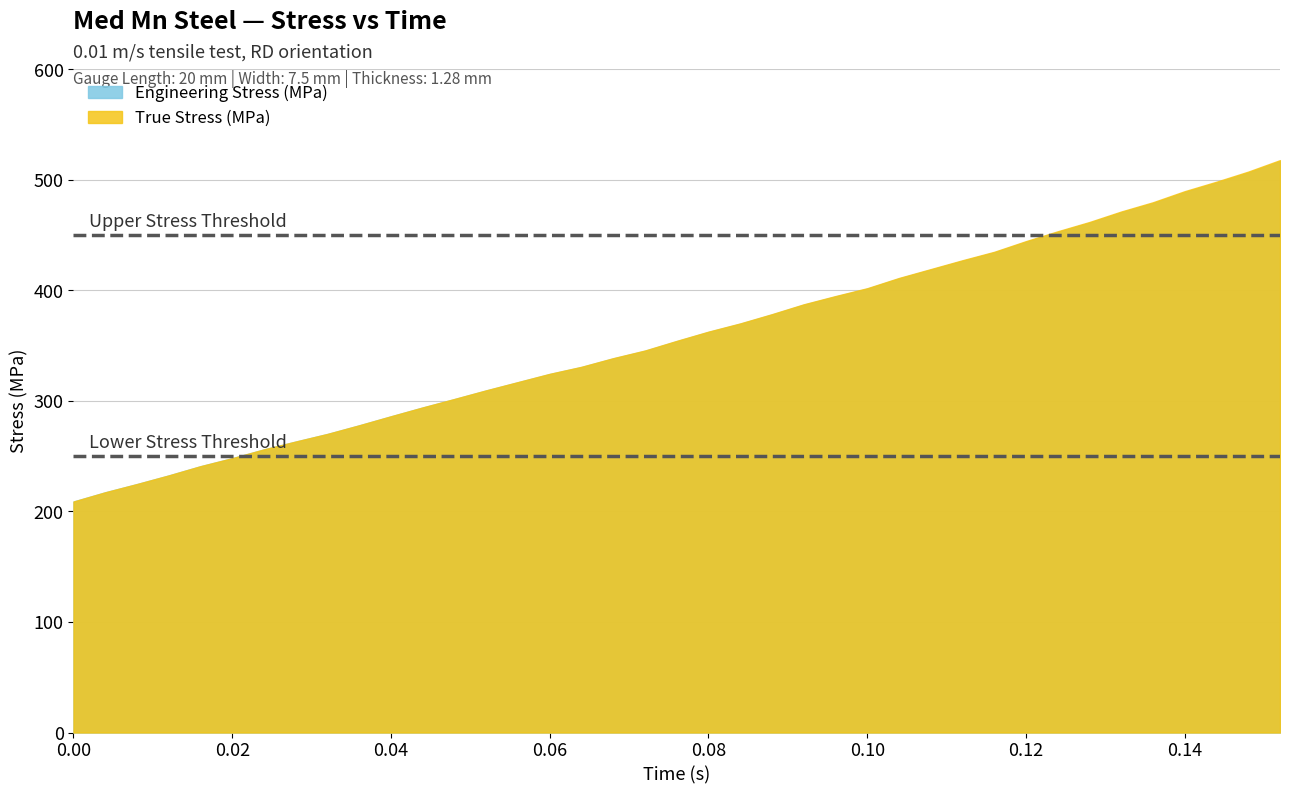

List the series in order of their peak value, lowest first.

Engineering Stress (MPa), True Stress (MPa)